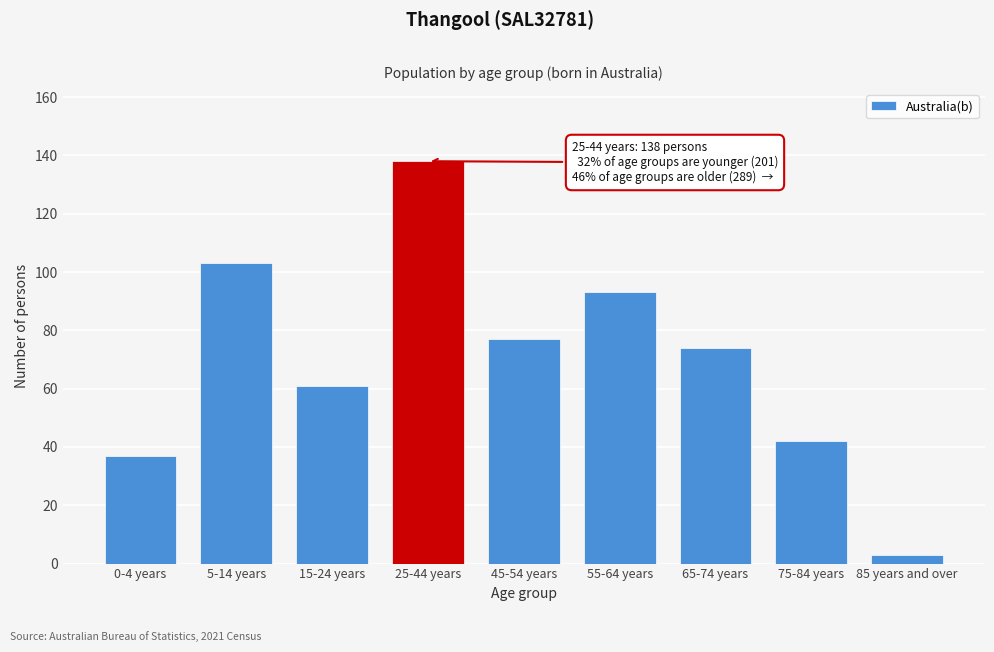

Reading left to right, transcribe all the data shown in this chart.

0-4 years=37	5-14 years=103	15-24 years=61	25-44 years=138	45-54 years=77	55-64 years=93	65-74 years=74	75-84 years=42	85 years and over=3